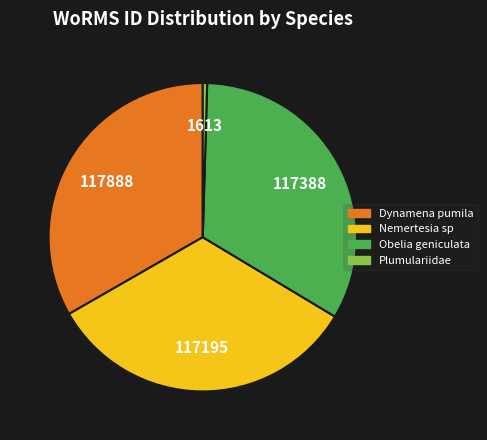

How many slices are in this pie chart?

4